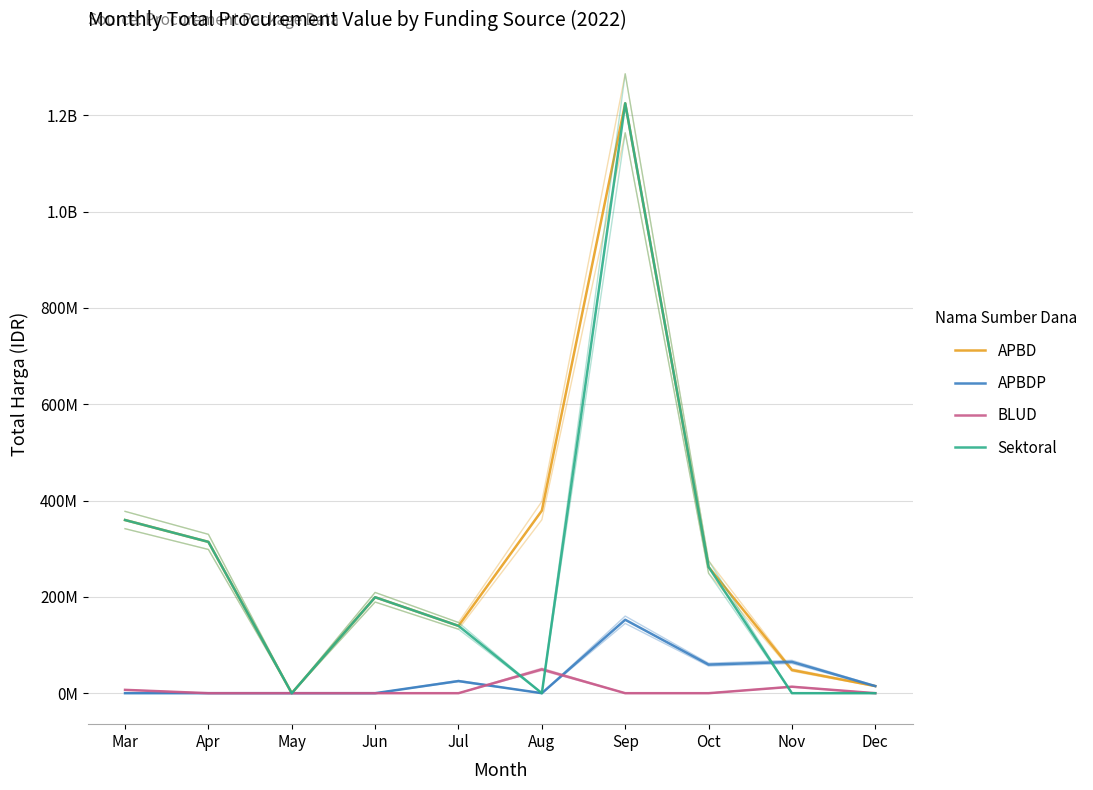

List the labels in order of APBD value, largest first.

Sep, Aug, Mar, Apr, Oct, Jun, Jul, Nov, Dec, May